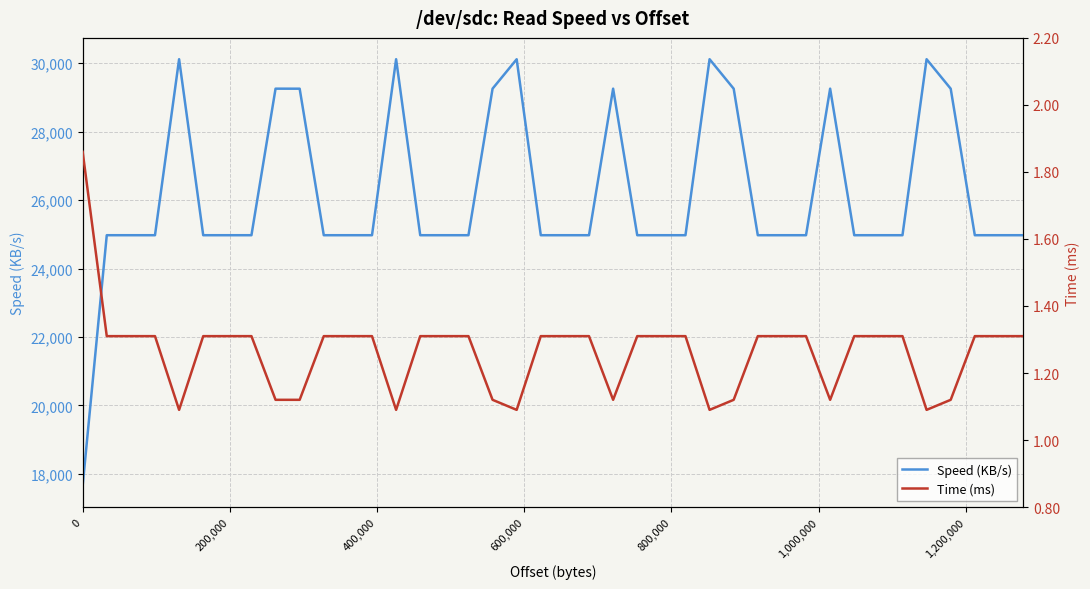

True or false: Time (ms) and Speed (KB/s) cross at least once.

False